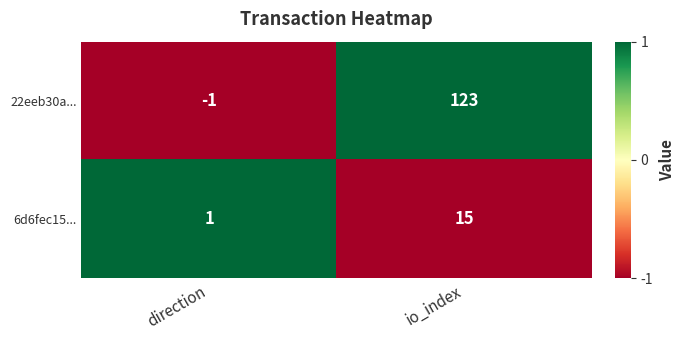

Reading right to left, extract all data points from this chart.

22eeb30a...: io_index=123	direction=-1
6d6fec15...: io_index=15	direction=1